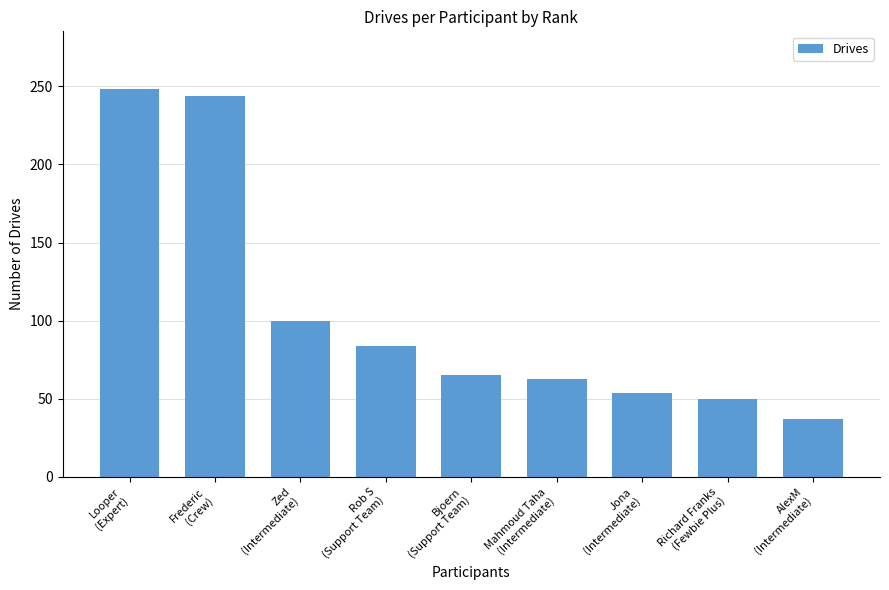

Which has a higher value, Rob S
(Support Team) or Bjoern
(Support Team)?

Rob S
(Support Team)